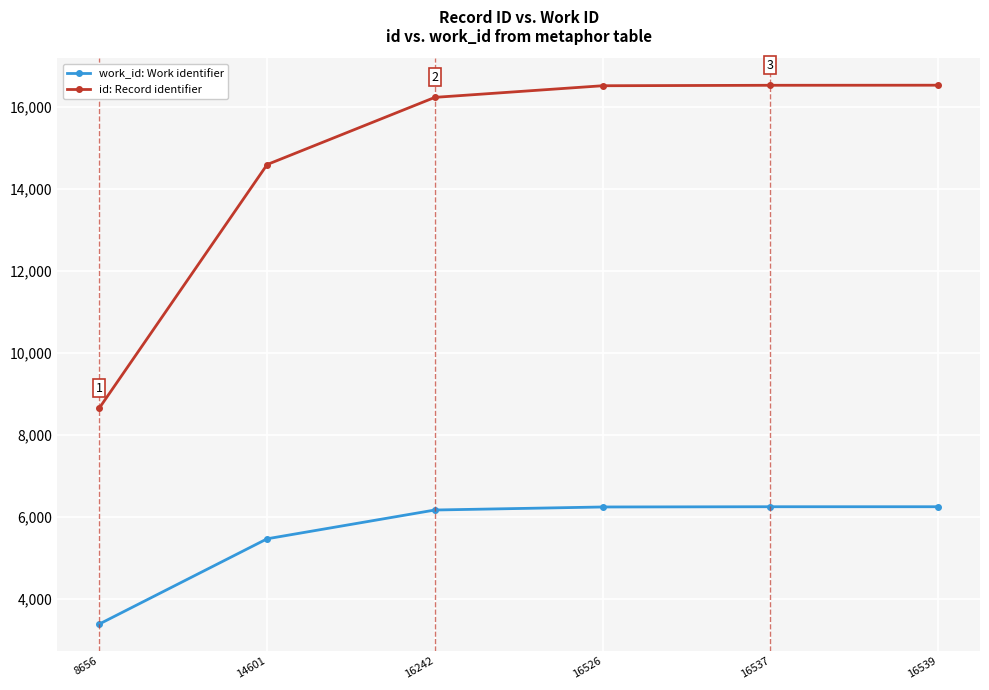

List the series in order of their peak value, lowest first.

work_id: Work identifier, id: Record identifier